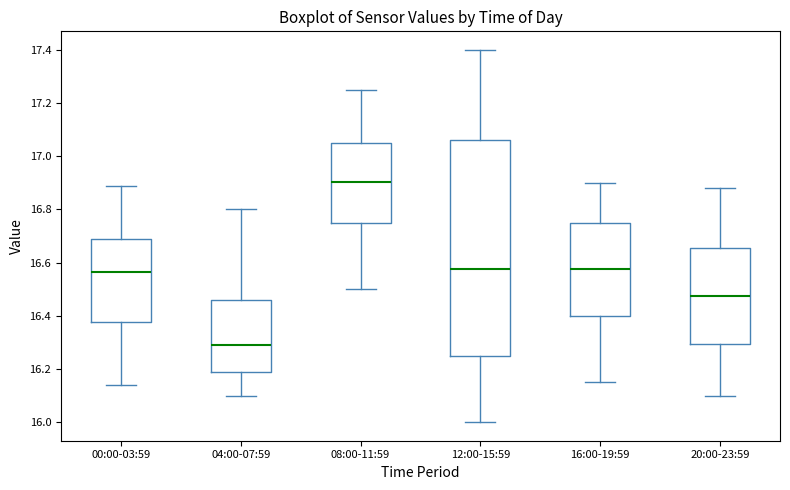

Where does the median line of the box for 20:00-23:59 sit on the y-axis? The values are not printed on the chart, so give them approximately, as read against the axis.

16.48